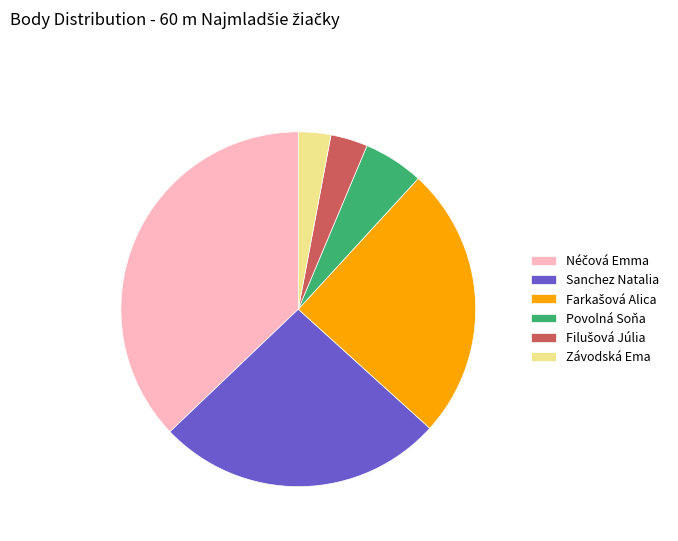

Is there a majority slice in this chart?

No